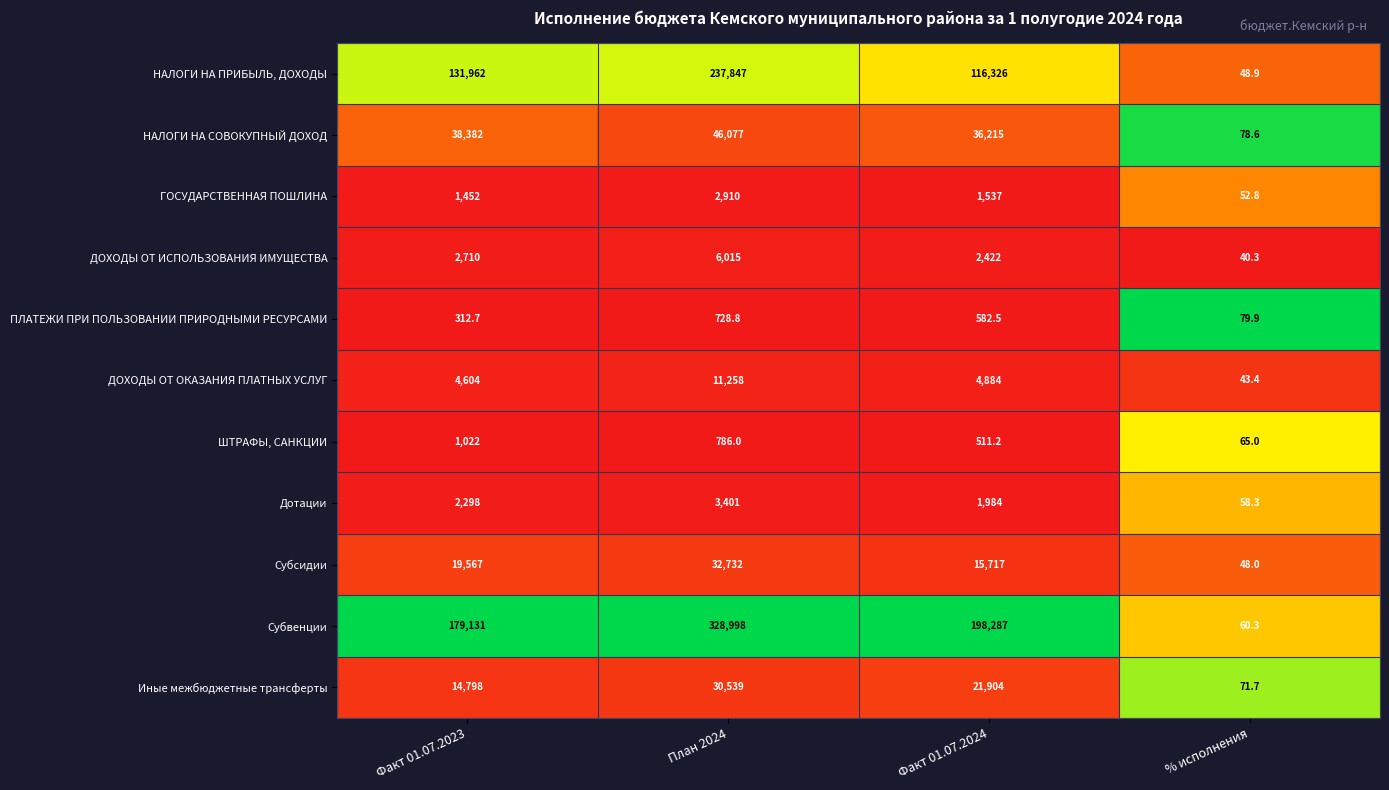

The ДОХОДЫ ОТ ИСПОЛЬЗОВАНИЯ ИМУЩЕСТВА series shows 4411.0 at Факт 01.07.2023. True or false?

False